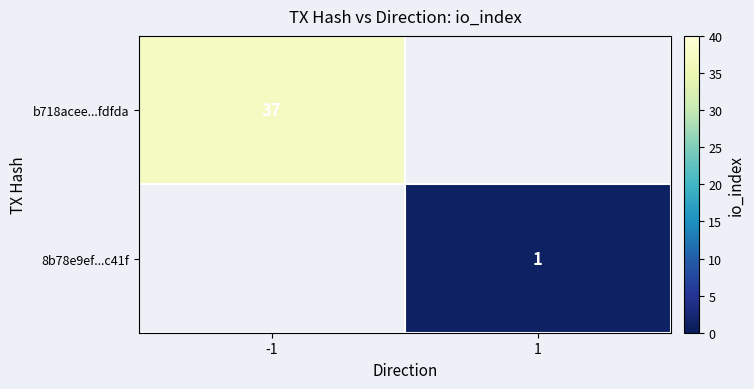

Is it true that 8b78e9ef...c41f equals 1 at 1?

True